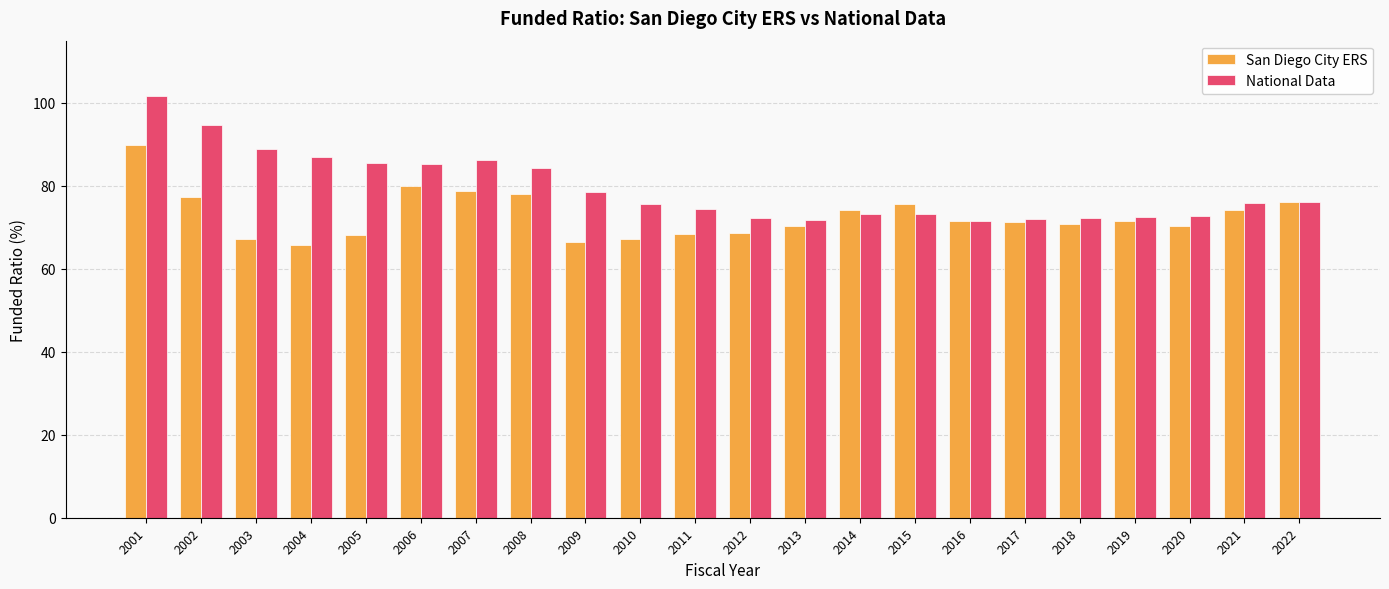

Rank the series at 2001 from highest to lowest value.

National Data, San Diego City ERS